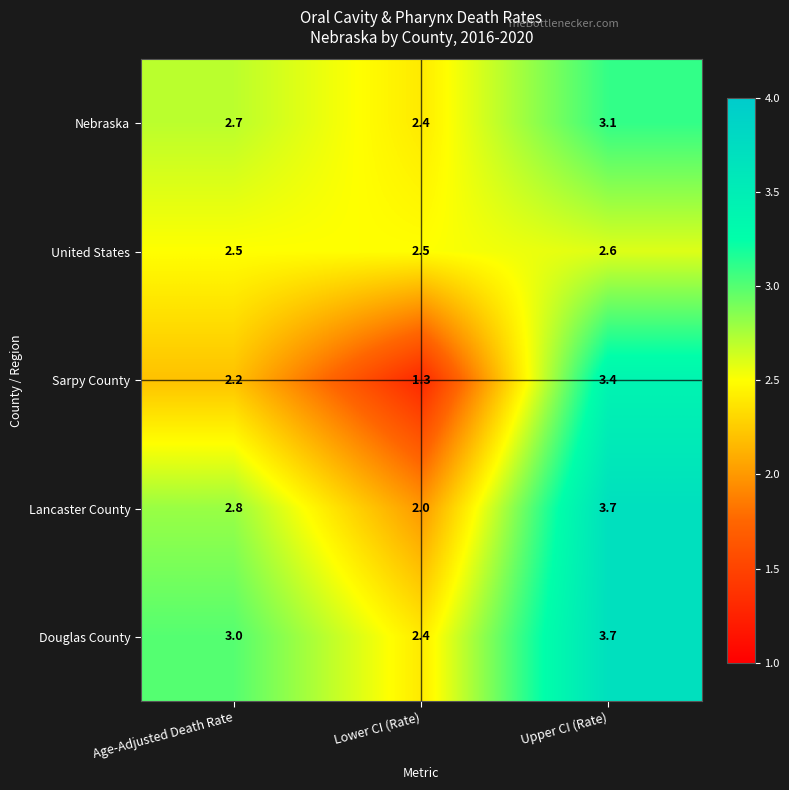

What is the minimum value shown in the chart?

1.3